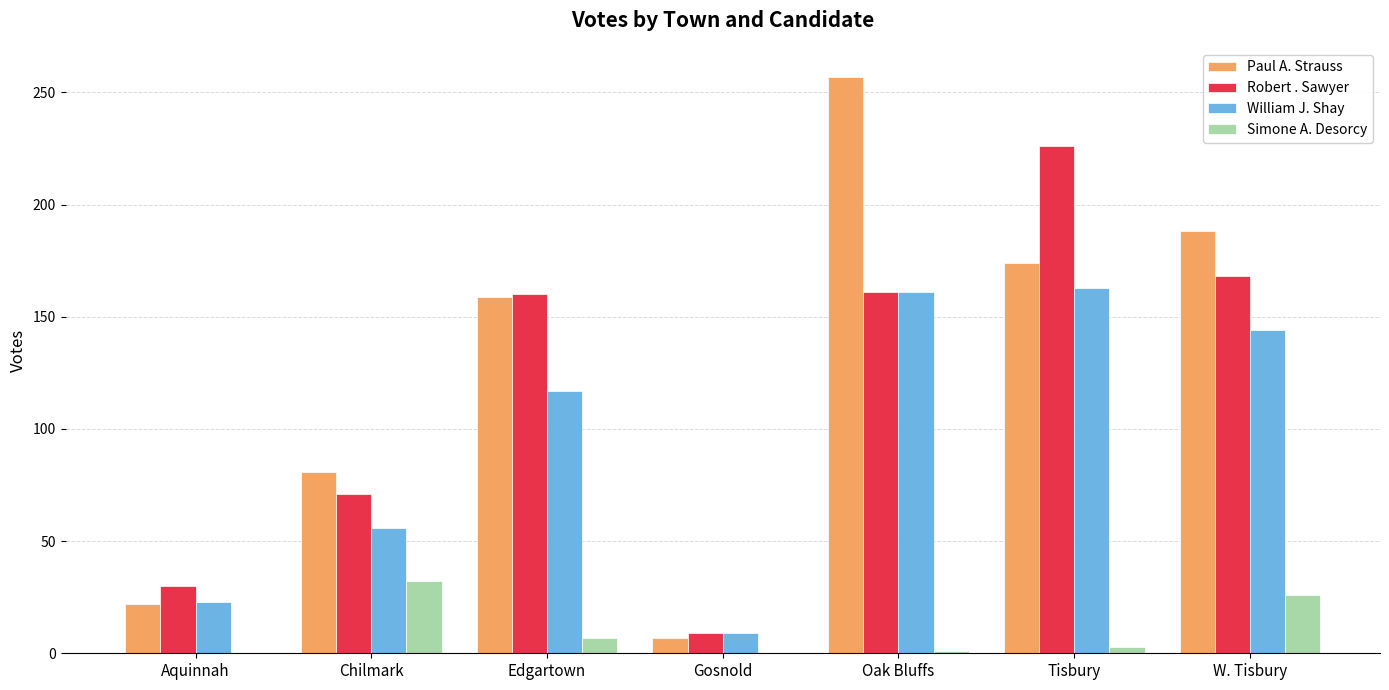

Is it true that Robert . Sawyer equals 30 at Aquinnah?

True